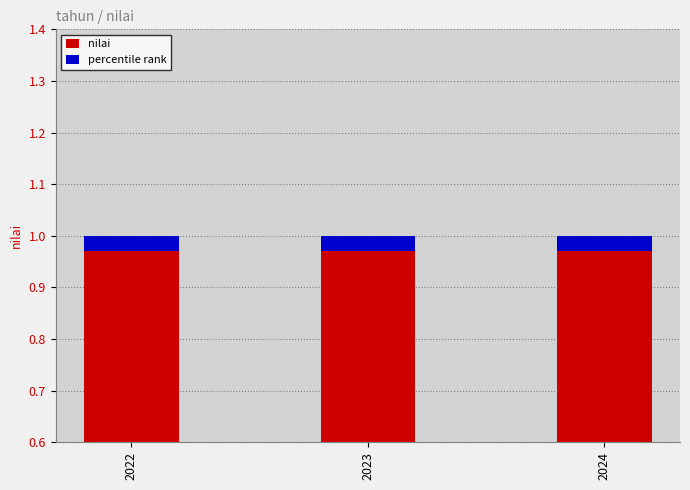

Does the chart contain any negative values?

No